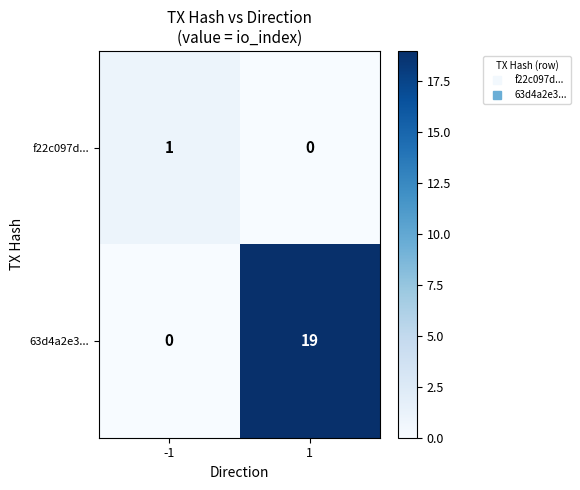

How many distinct data groups are displayed?

2